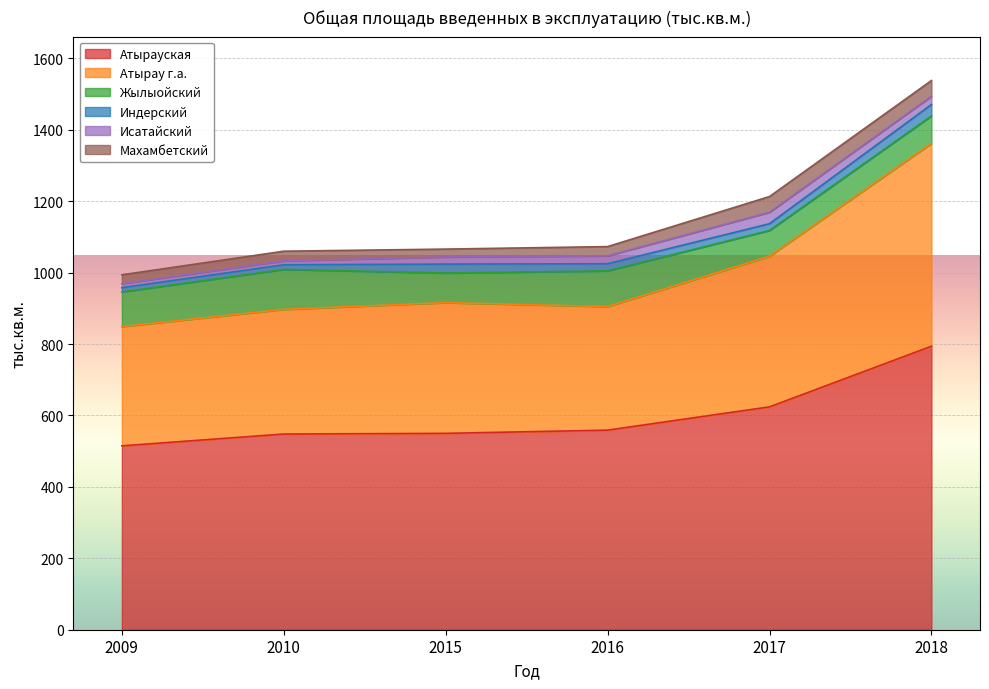

Which category has the highest value in the Атырауская series?

2018